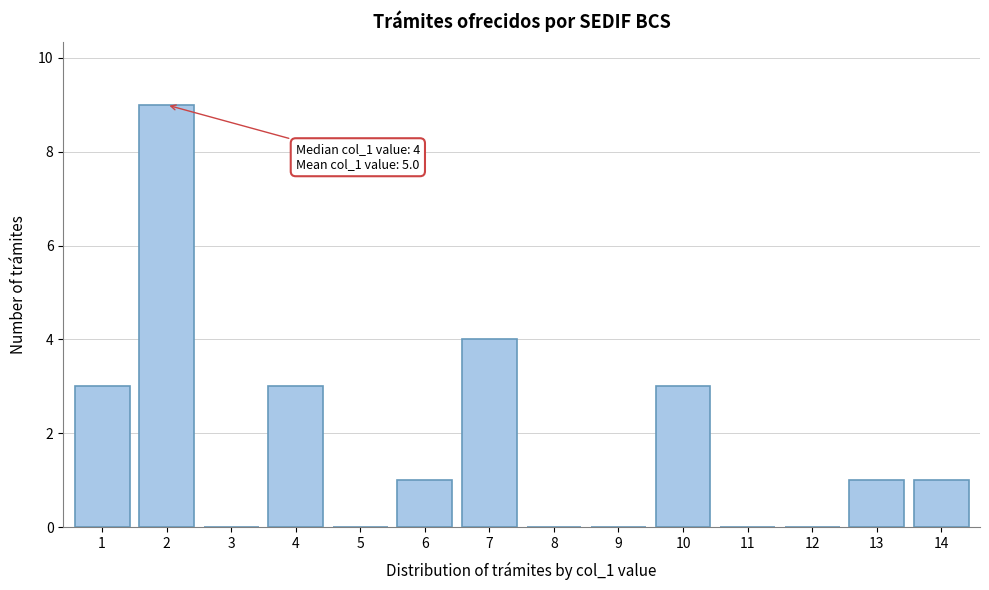

Reading left to right, transcribe all the data shown in this chart.

1=3	2=9	3=0	4=3	5=0	6=1	7=4	8=0	9=0	10=3	11=0	12=0	13=1	14=1